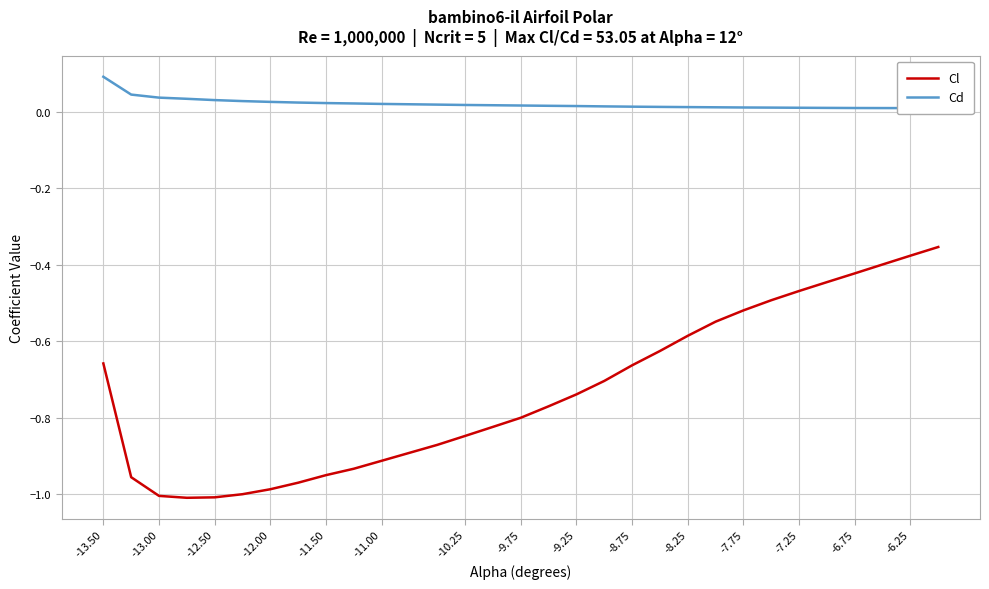

What position from the left is -7.75?

12